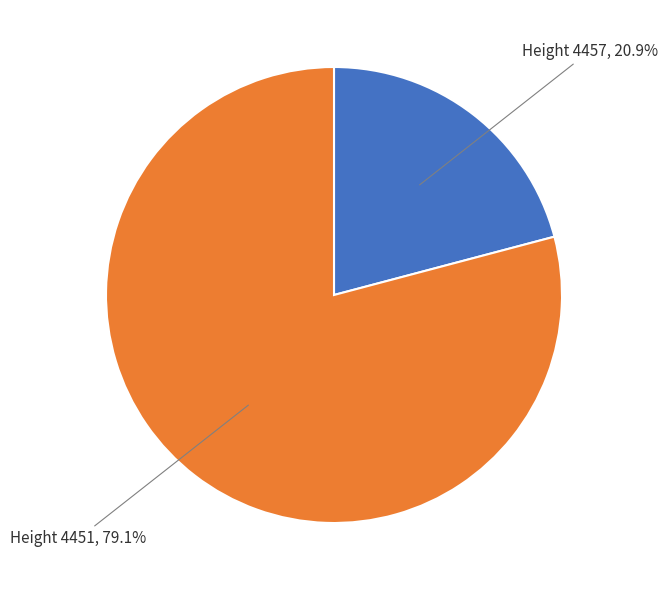

To the nearest percent, what is the average slice percentage?

50%